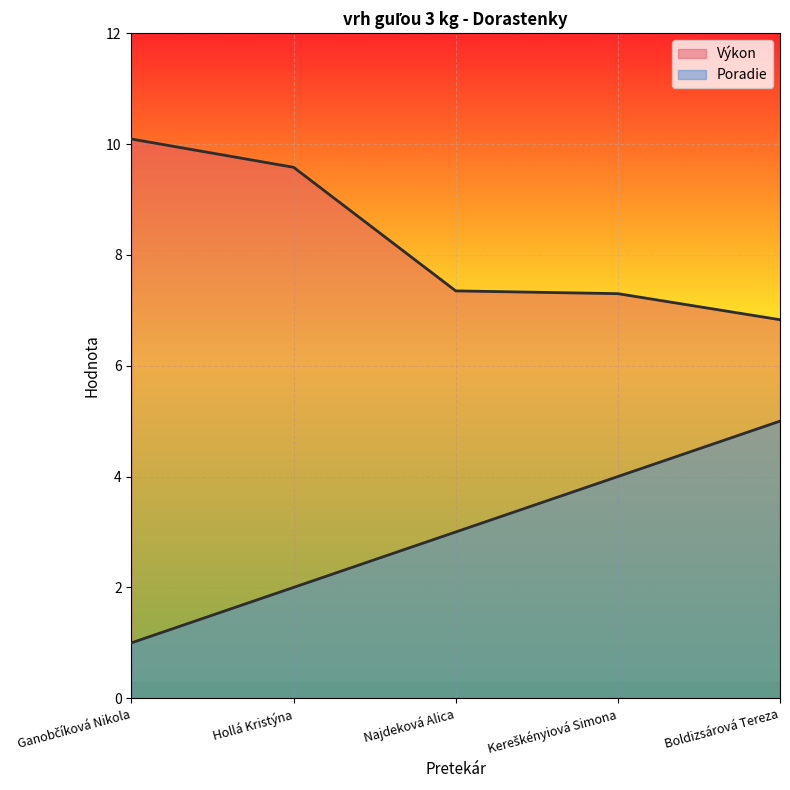

The Výkon series shows 11.0 at Najdeková Alica. True or false?

False